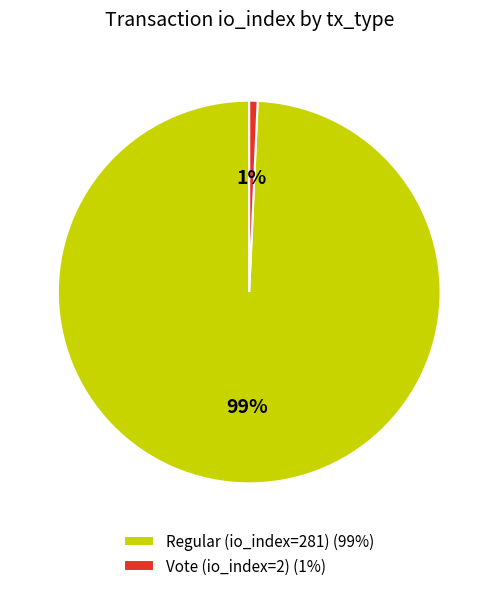

To the nearest percent, what portion does Regular (io_index=281) represent?

99%